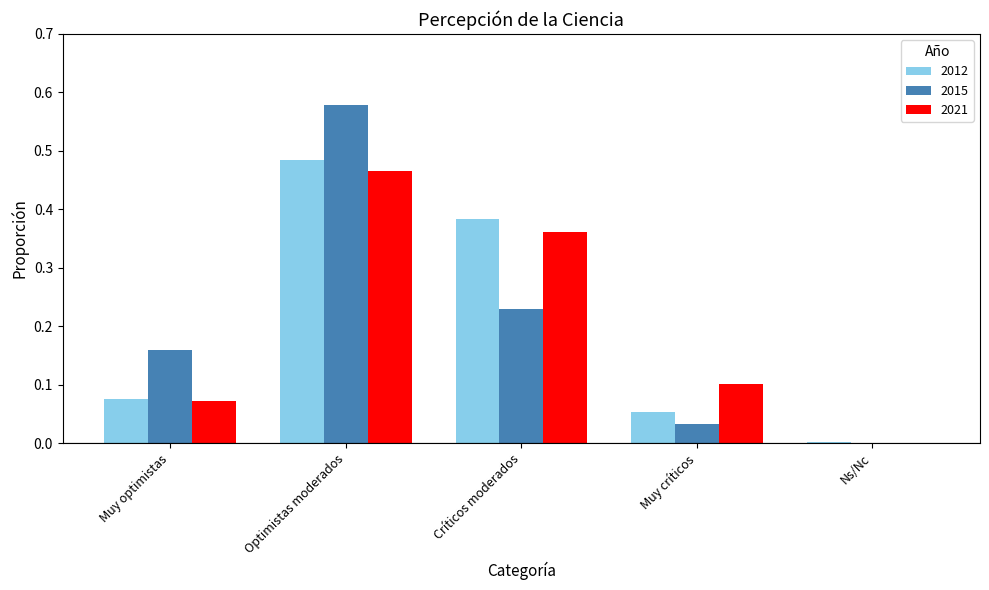

Which series has the largest range (max minus min)?

2015